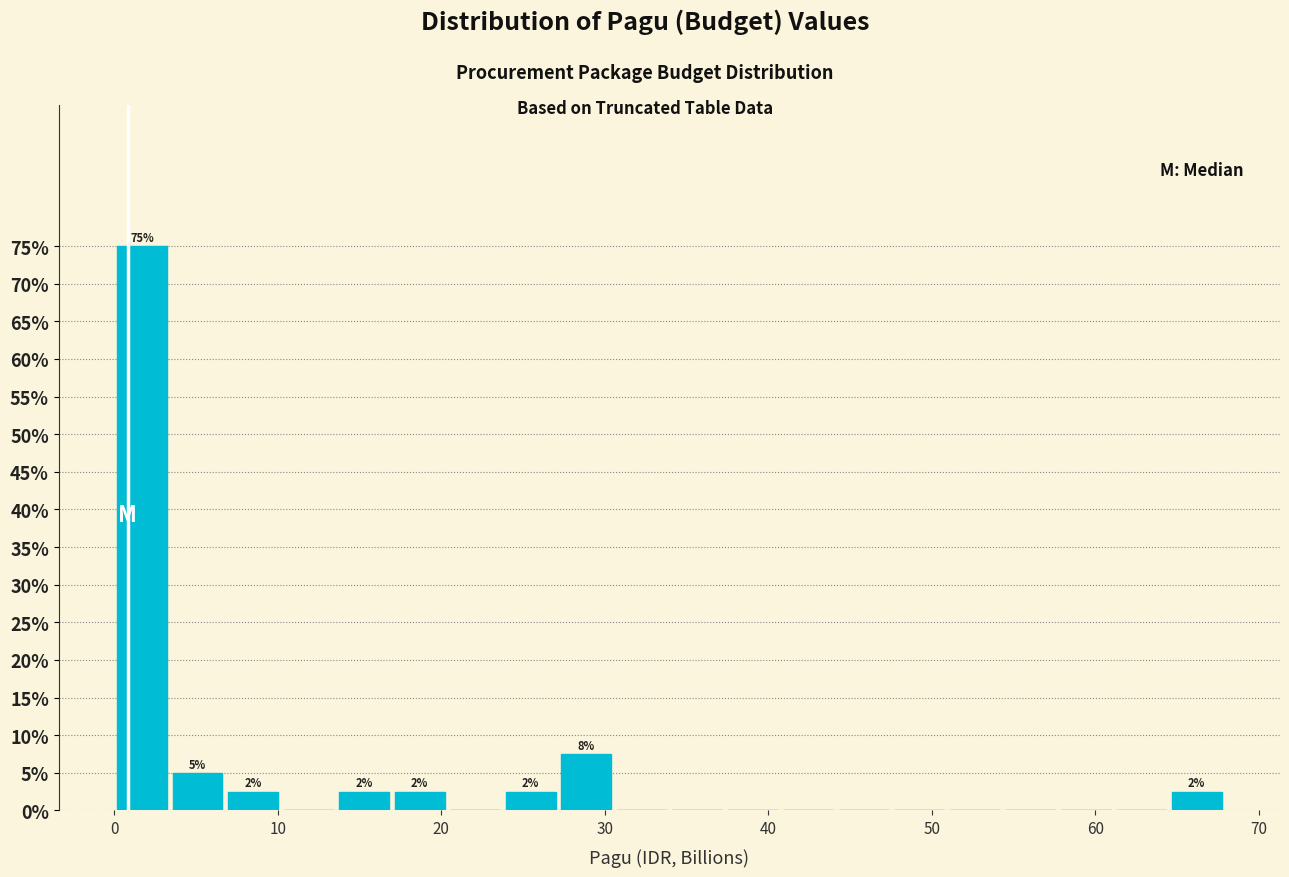

Around what value on the x-axis is the tallest bar? Give the approximate position of its centre, as read against the axis.

2